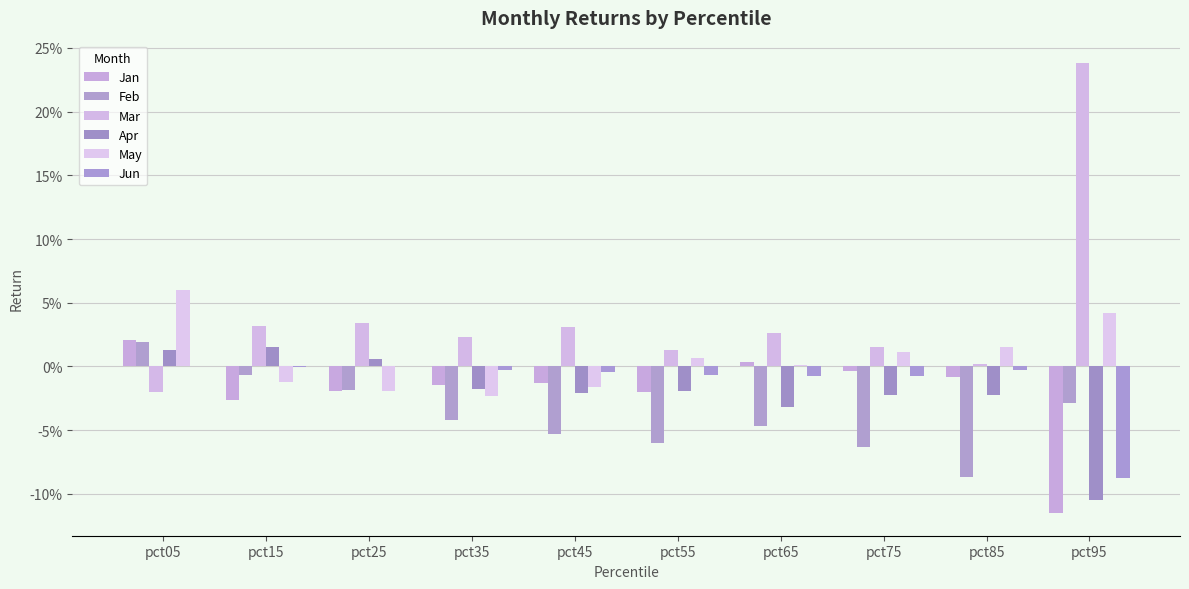

Are the bars grouped side by side (vs. stacked)?

Yes